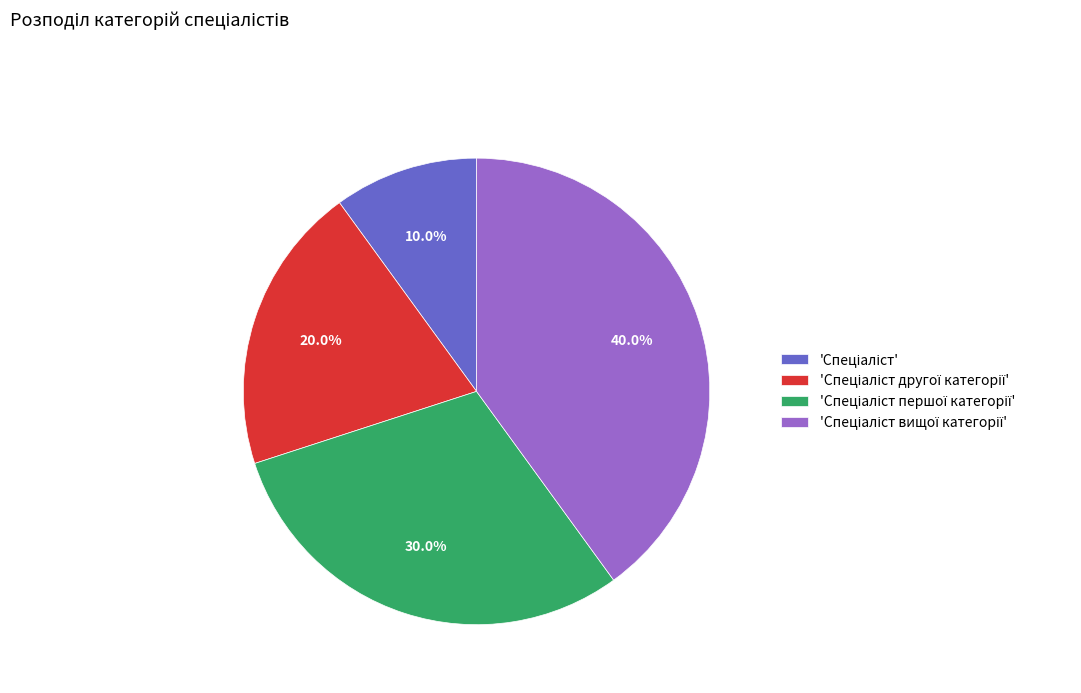

Does any single category account for the majority?

No